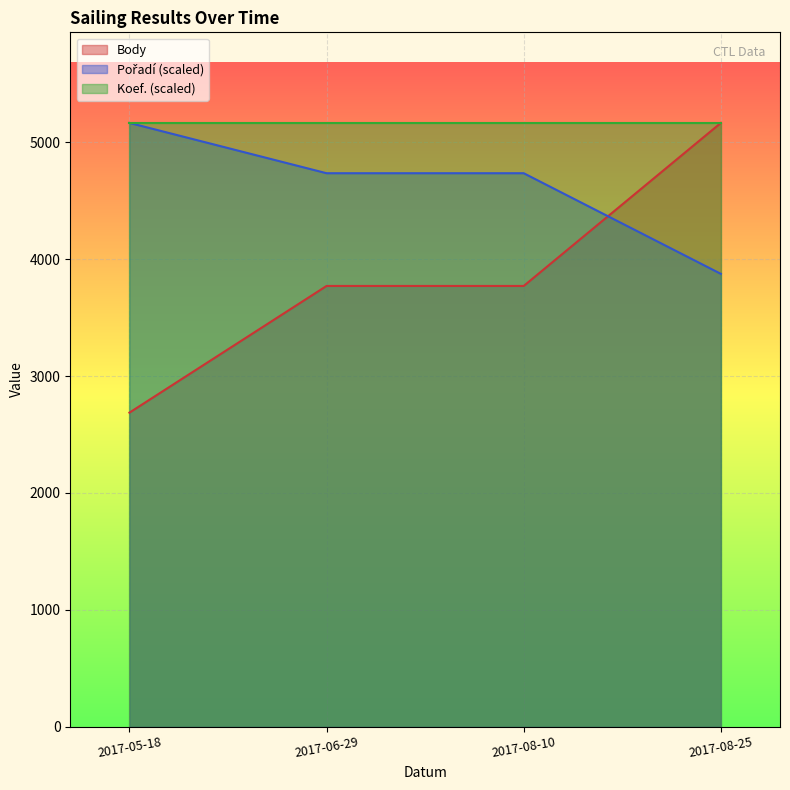

At which label is Pořadí closest to 4520?

2017-06-29